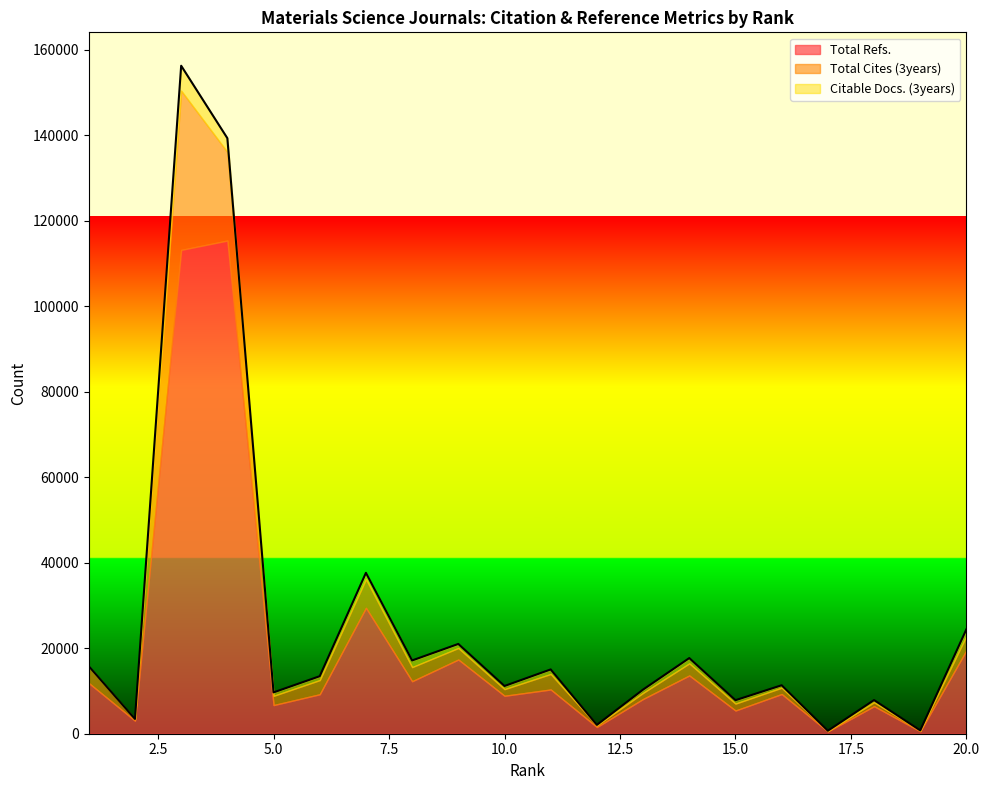

At which category is the sum across all series the highest?

3